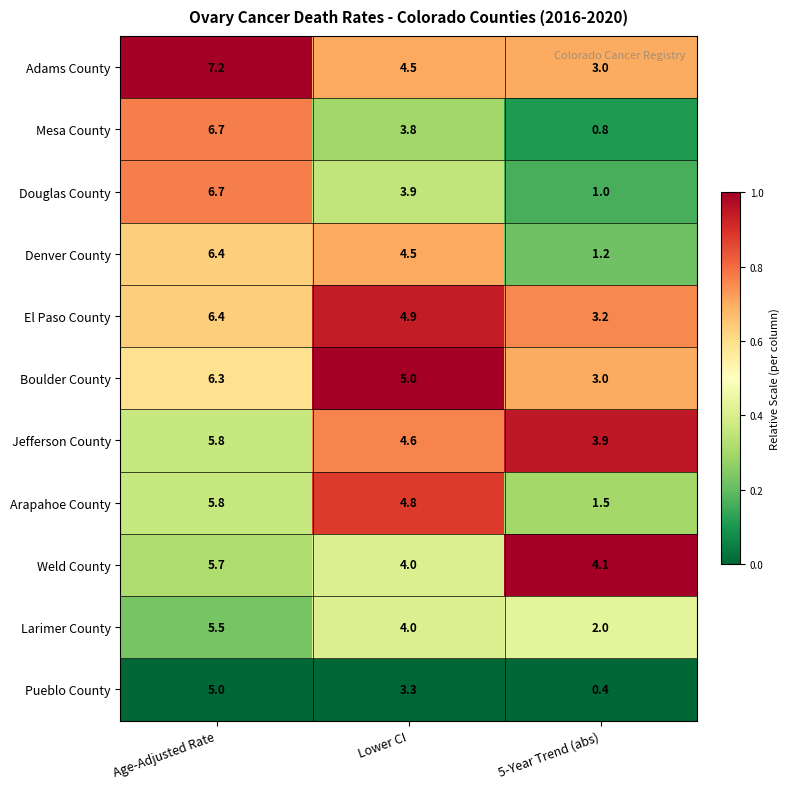

Rank the categories by Denver County value from lowest to highest.

5-Year Trend (abs), Lower CI, Age-Adjusted Rate